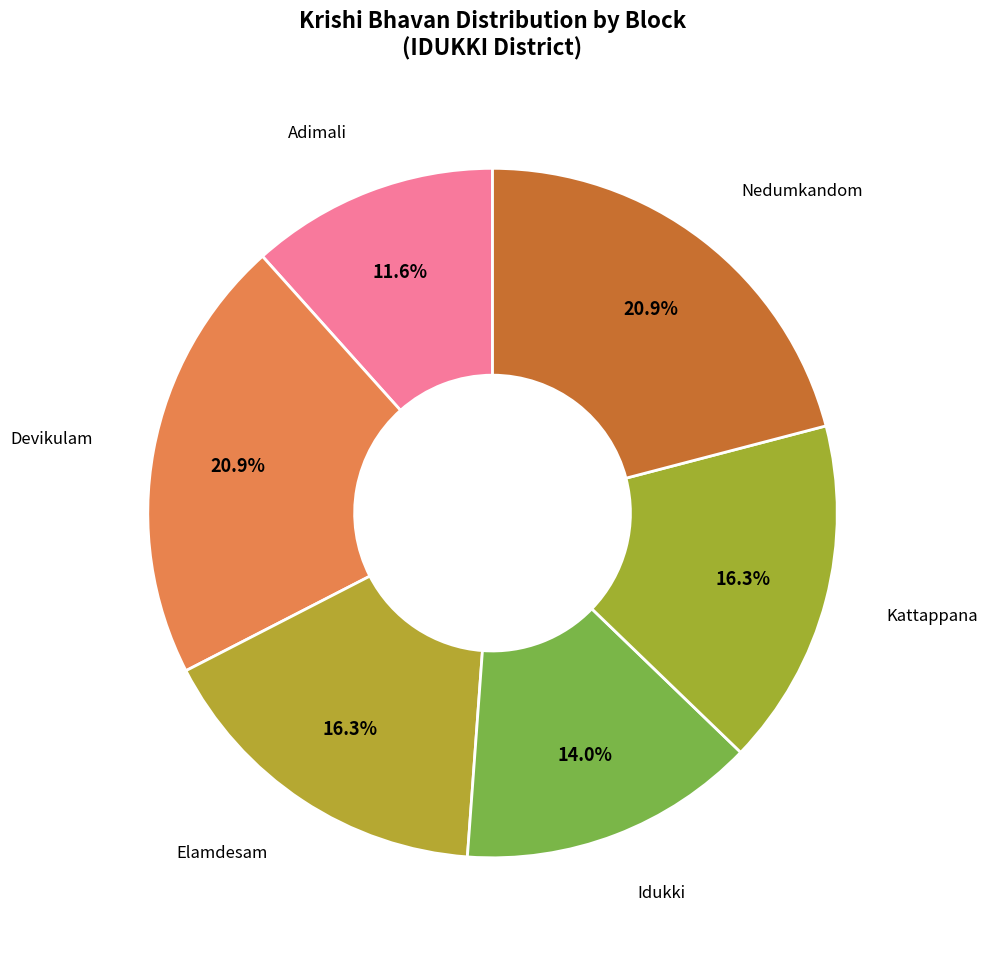

To the nearest percent, what is the average slice percentage?

17%